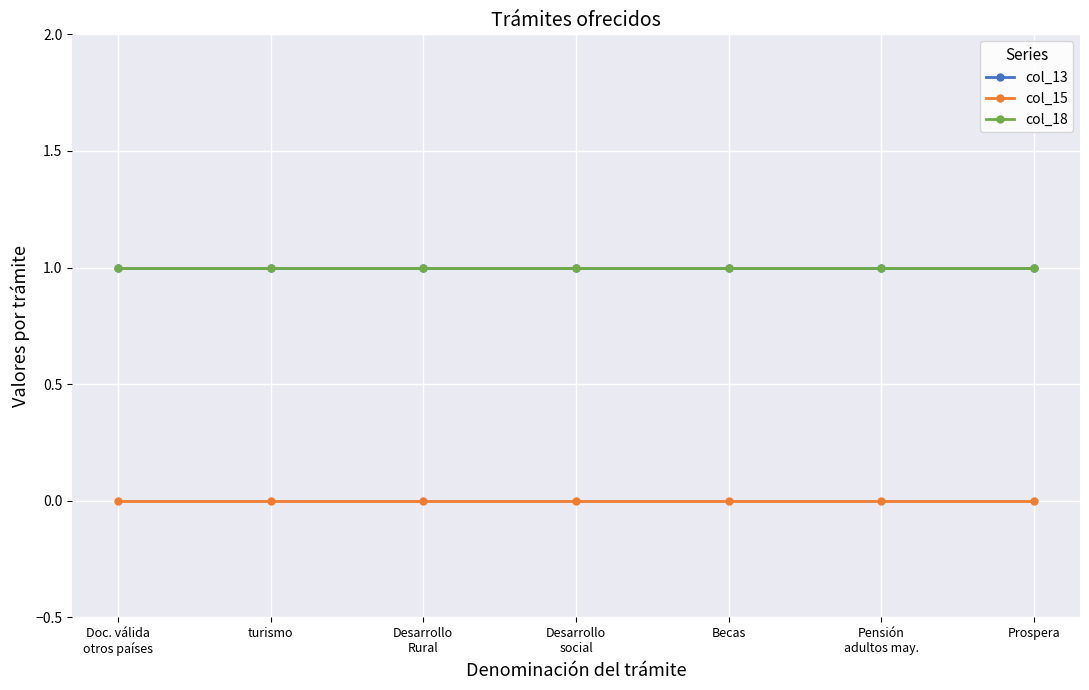

What is the label of the 1st point from the right?

Prospera